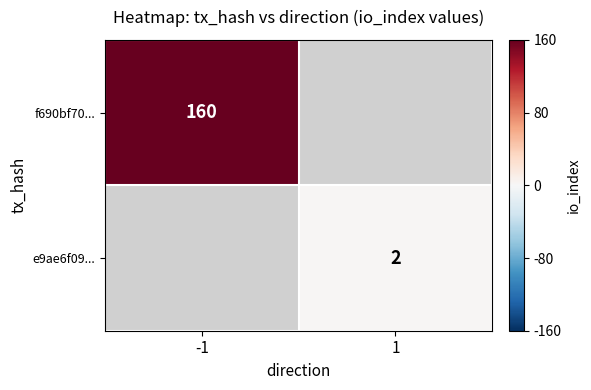

Is it true that e9ae6f09... equals 3 at 1?

False